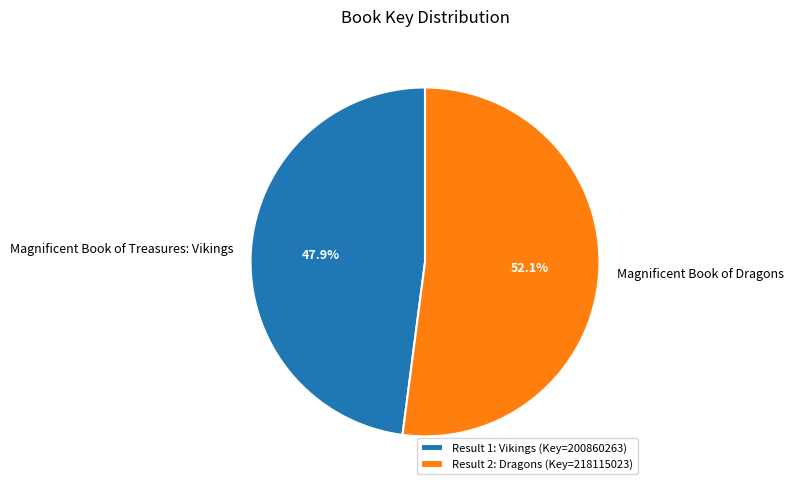

What percentage is the Magnificent Book of Treasures: Vikings slice, to the nearest percent?

48%